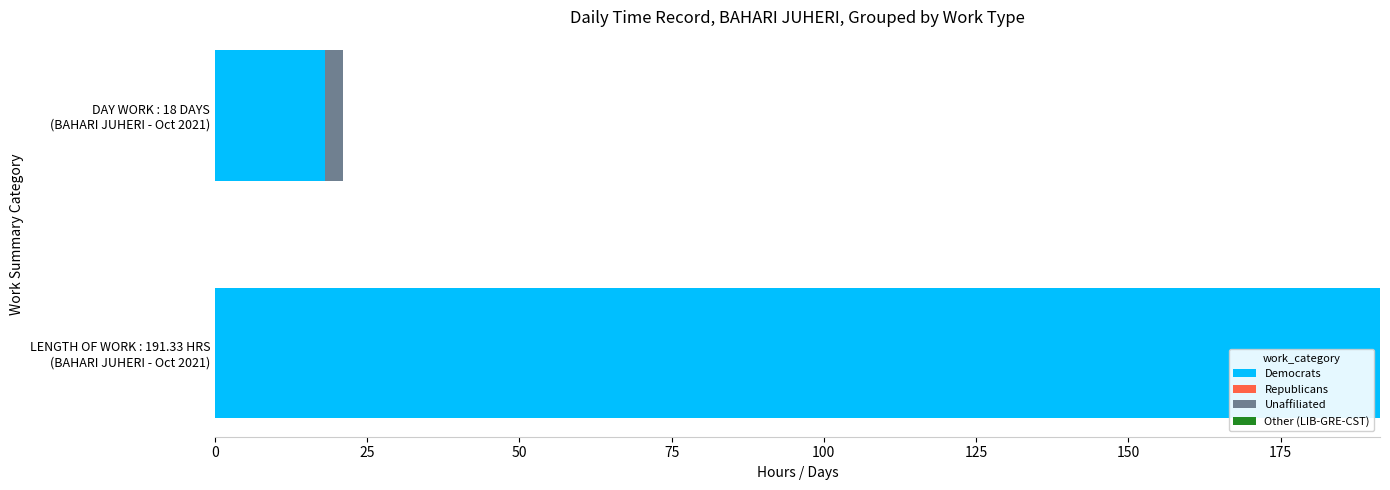

What is the highest value of the Democrats series?

191.3